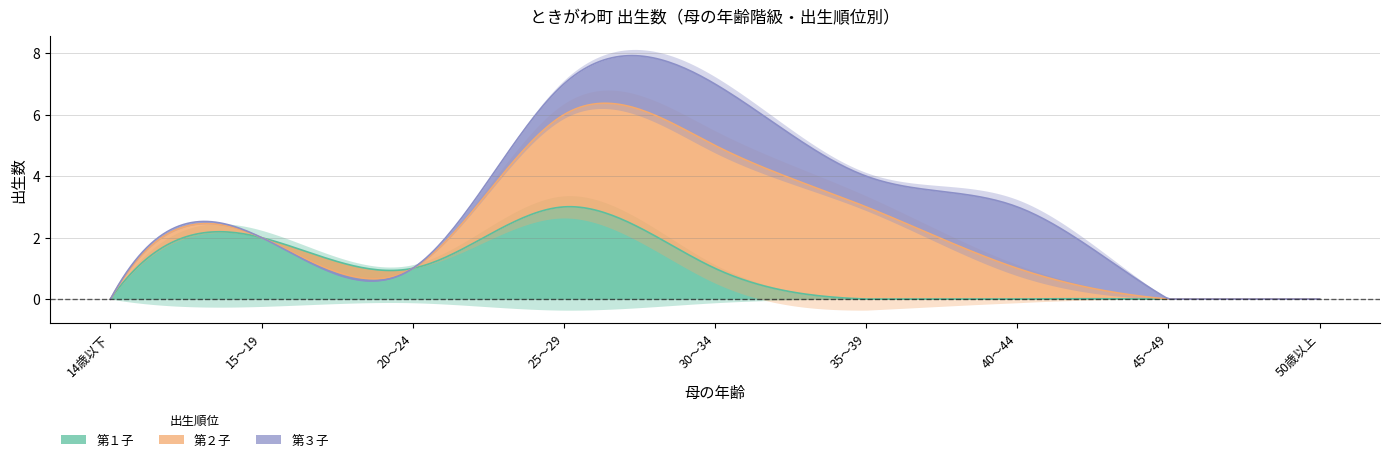

Where is the first local minimum for 第３子?

35～39